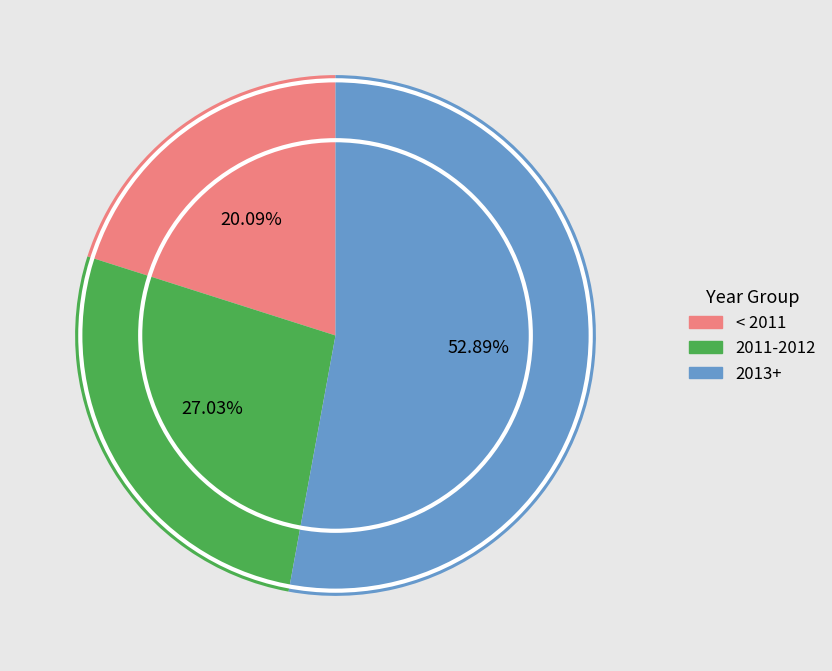

Is the sum of 2011-2012 and 2013+ greater than half?

Yes